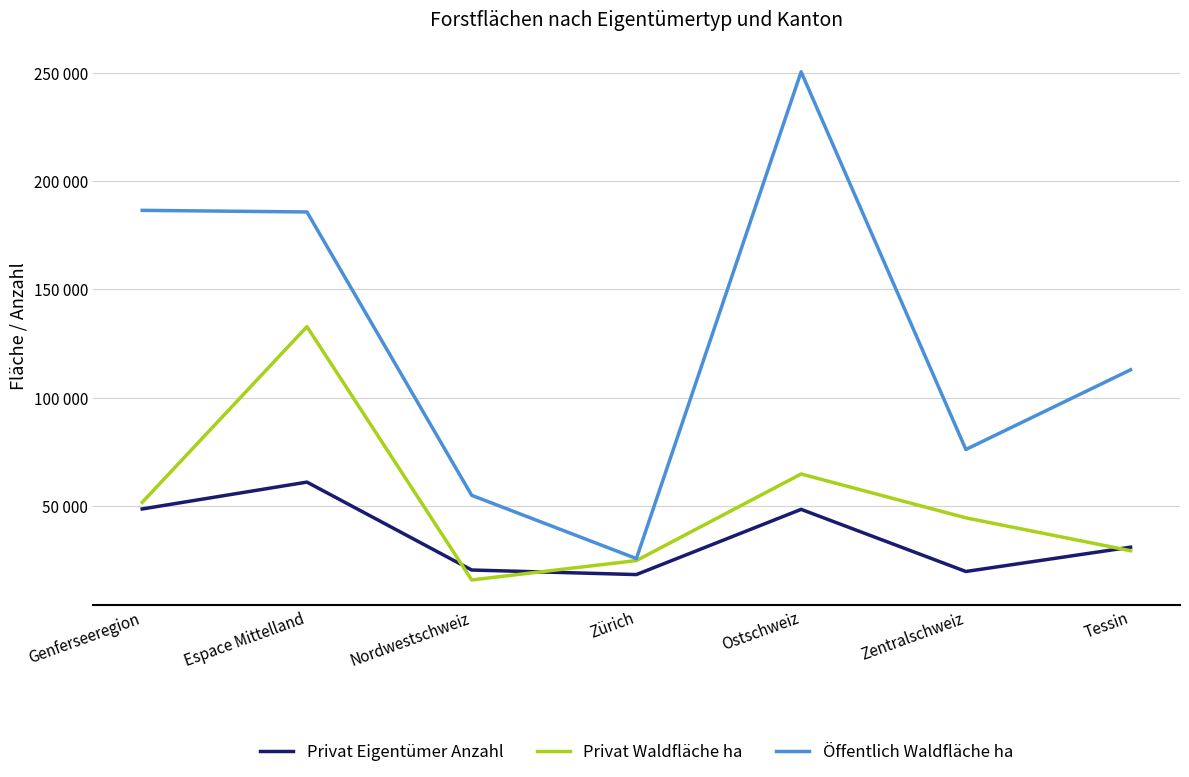

What is the label of the 1st point from the right?

Tessin